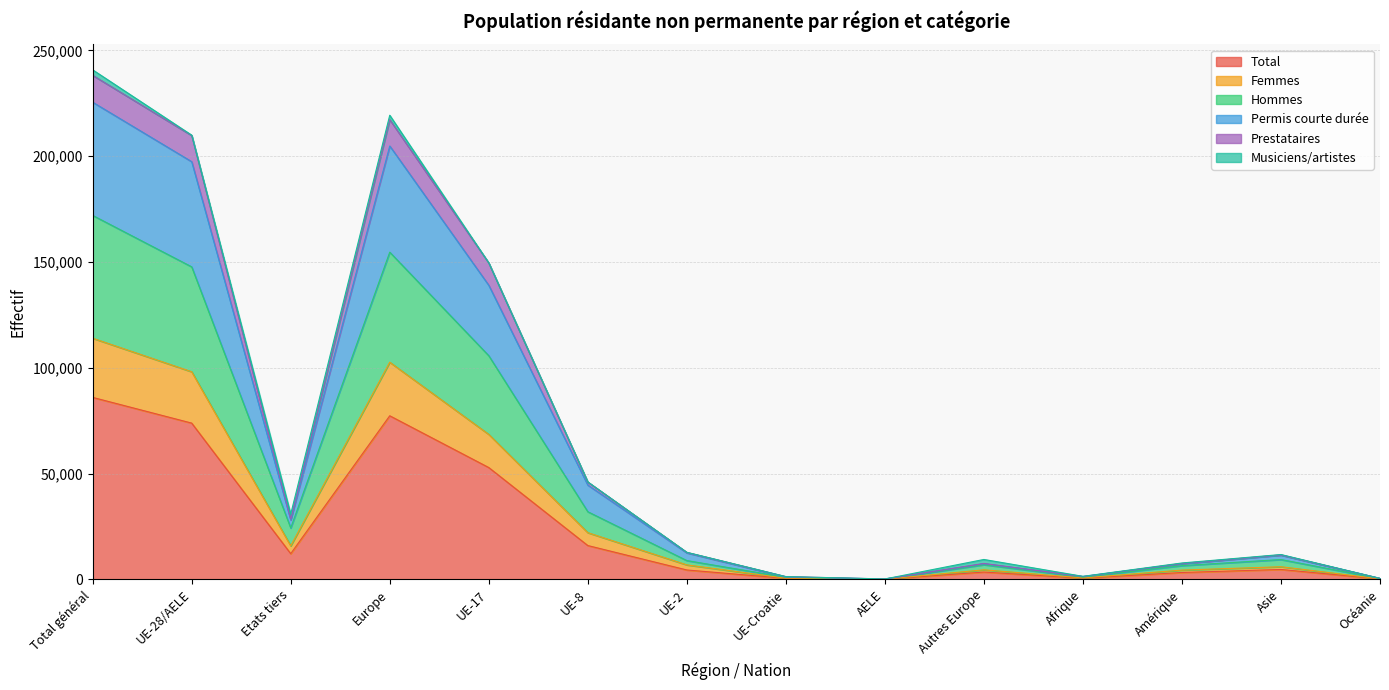

The Prestataires series shows 494 at Océanie. True or false?

True